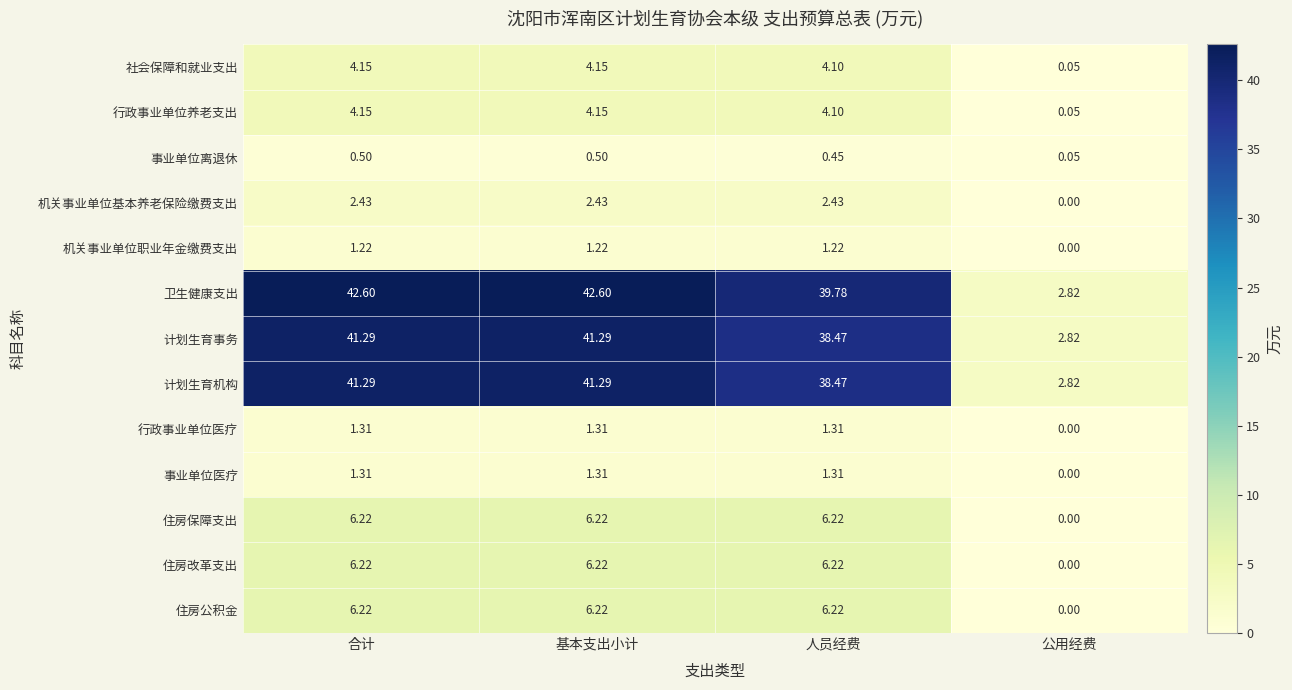

At which label does 事业单位医疗 reach its minimum?

公用经费